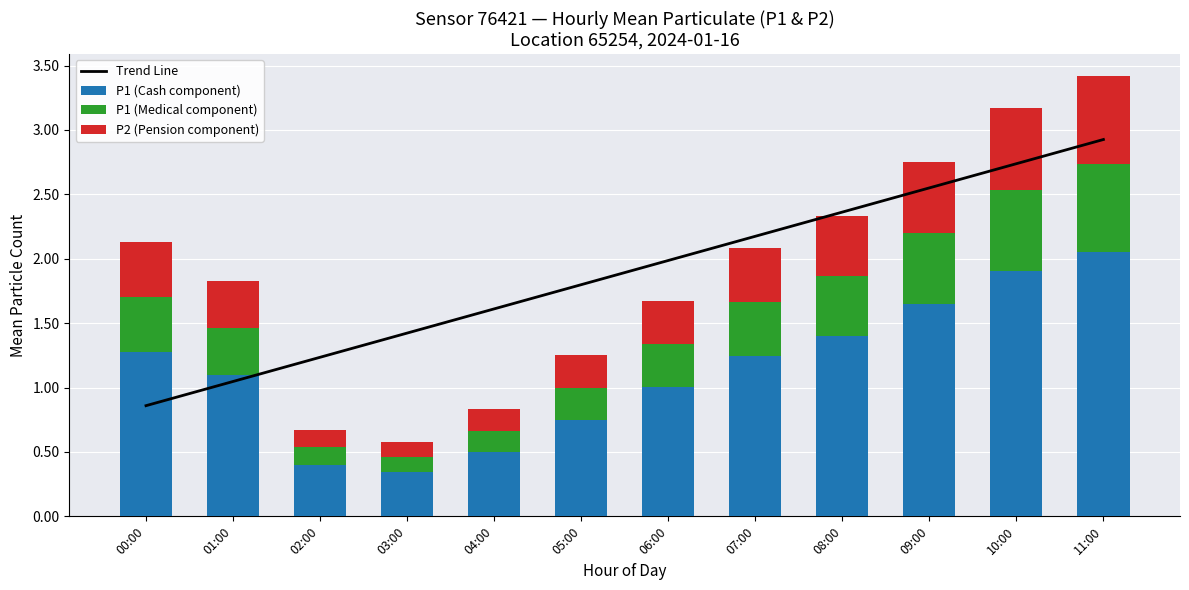

At which label does P1 (Cash component) first exceed 1?

00:00